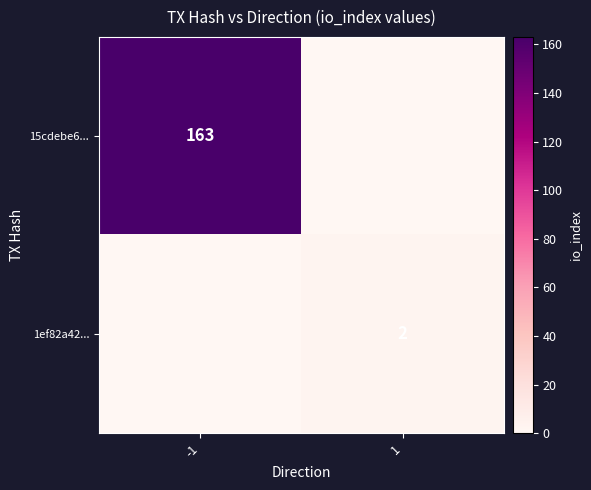

Count the number of categories in the chart.

2